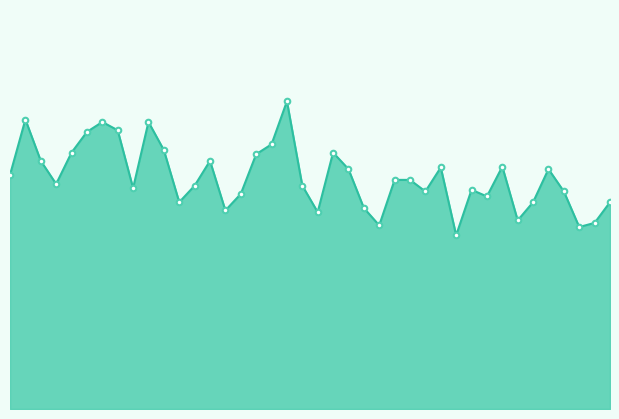

Does the chart have visible grid lines?

No